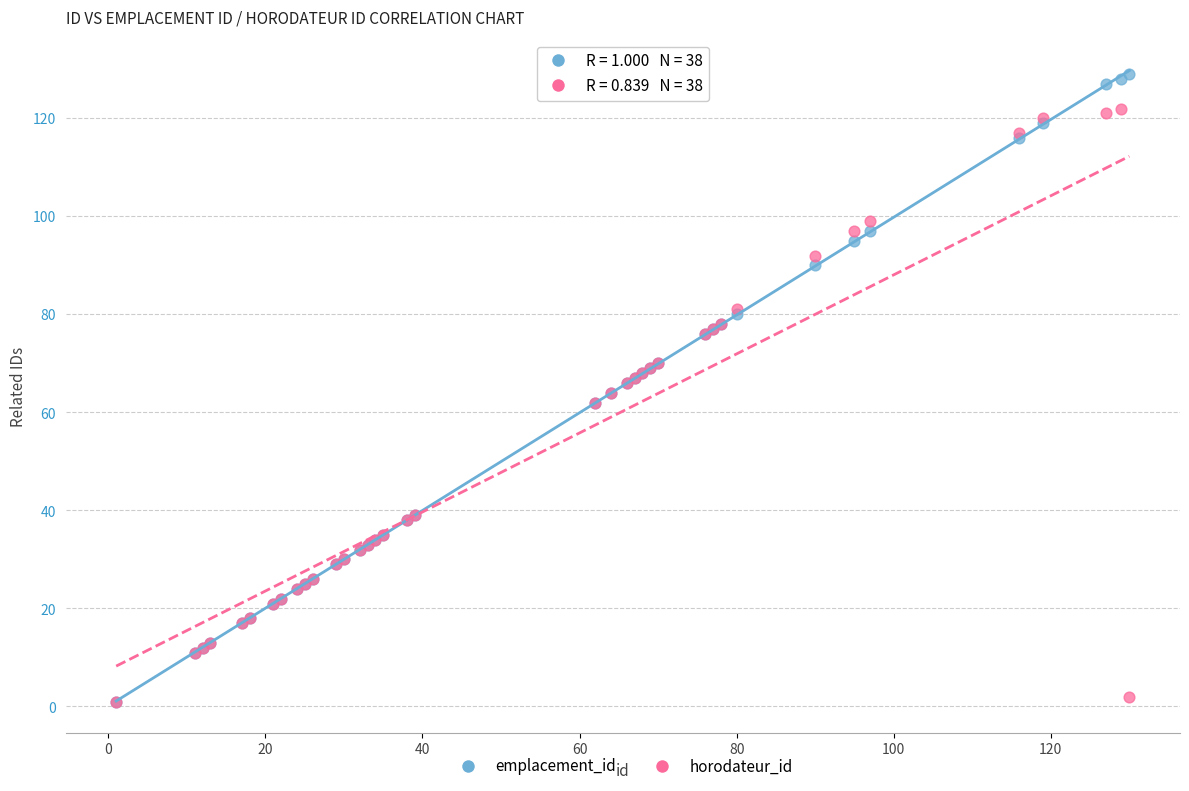

What are all the series names shown in the legend?

emplacement_id, horodateur_id